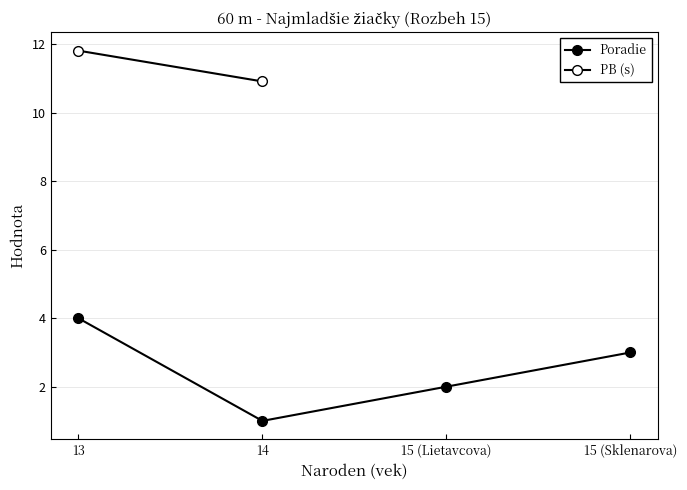

The value of PB at 15 is 18.9. True or false?

False